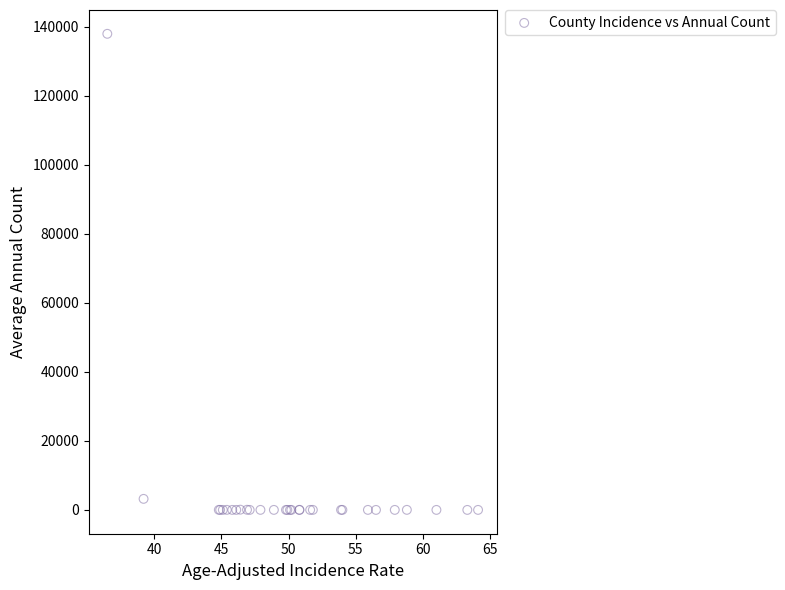

What Y value in the scatter plot is closest to 69013?

3208